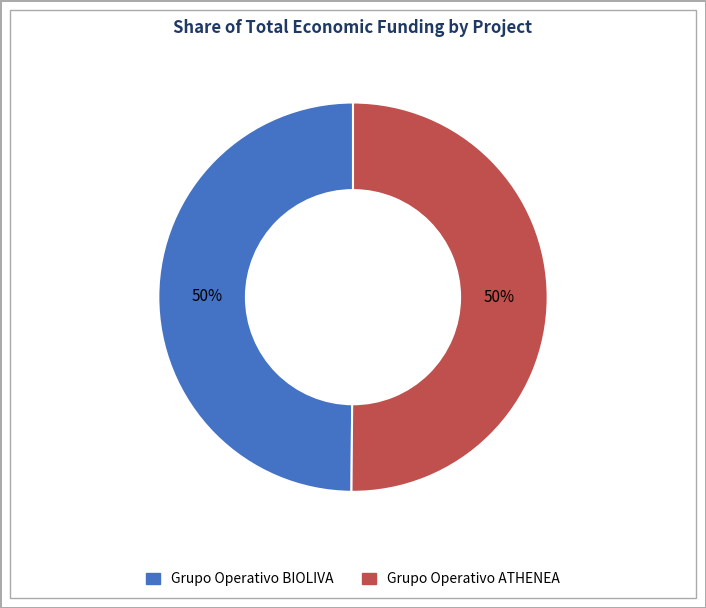

To the nearest percent, what percentage of the pie is Grupo Operativo BIOLIVA?

50%